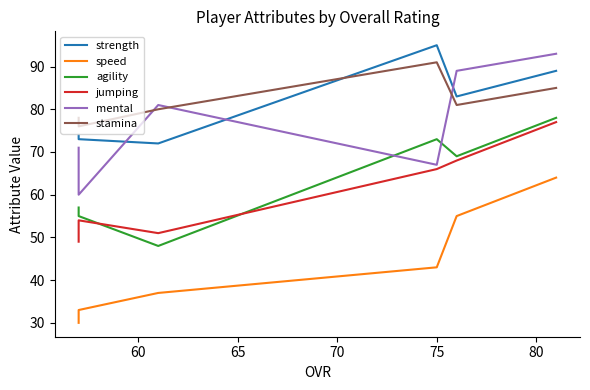

What is the average value of the agility series?

63